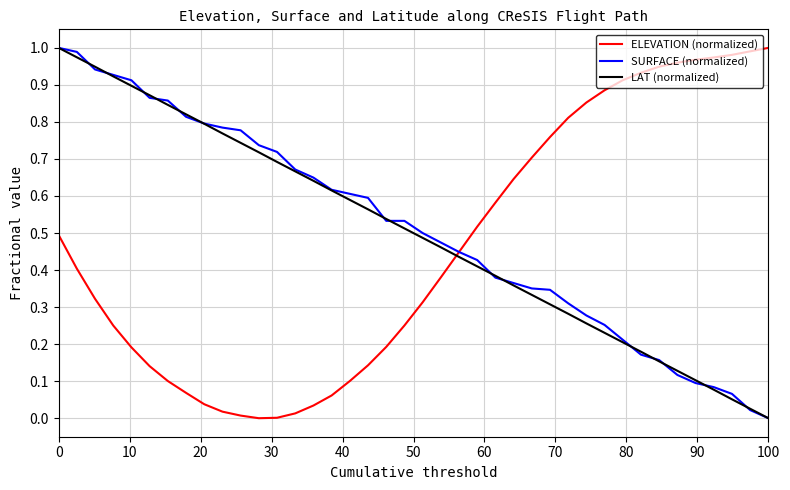

What is the average value of the LAT (normalized) series?

0.5